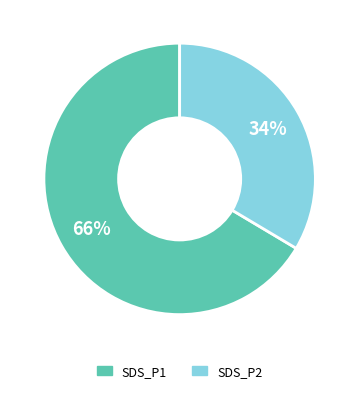

Is it true that SDS_P2 is 34% of the pie?

True